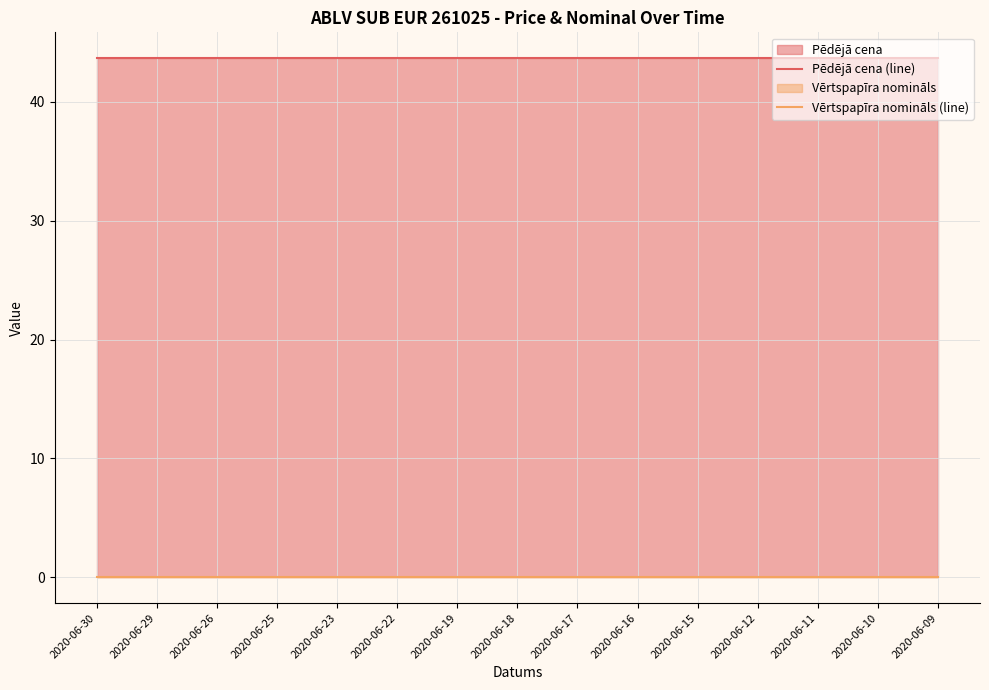

Does the chart display data point markers on the line(s)?

No